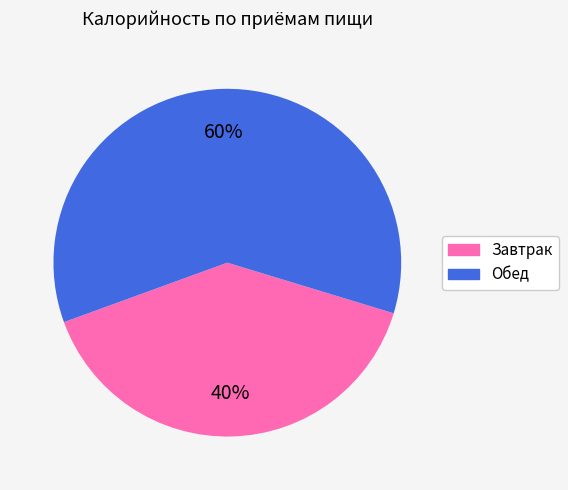

To the nearest percent, what is the combined percentage of Обед and Завтрак?

100%